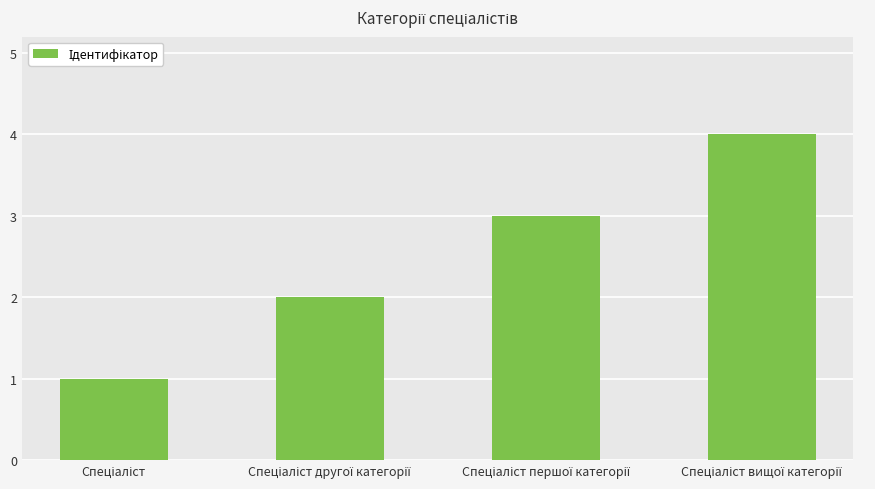

What is the sum of all values?

10